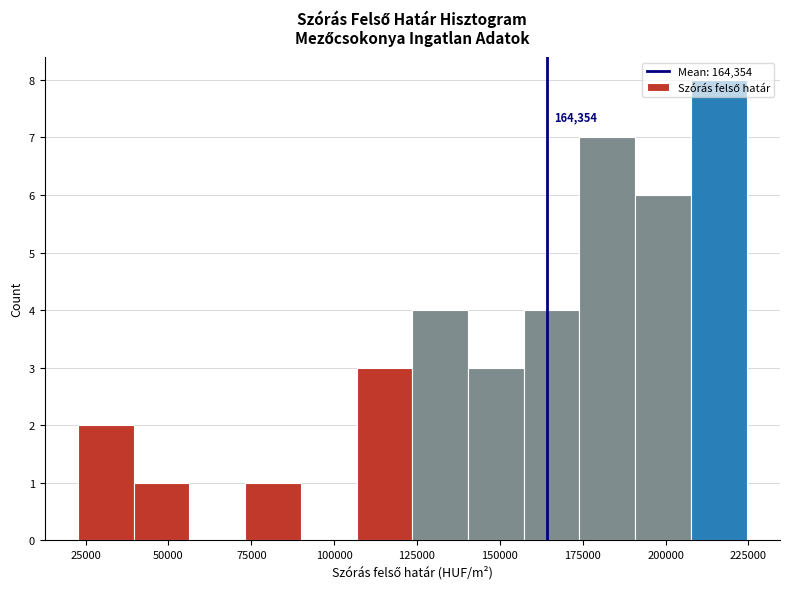

Around what value on the x-axis is the tallest bar? Give the approximate position of its centre, as read against the axis.

215000